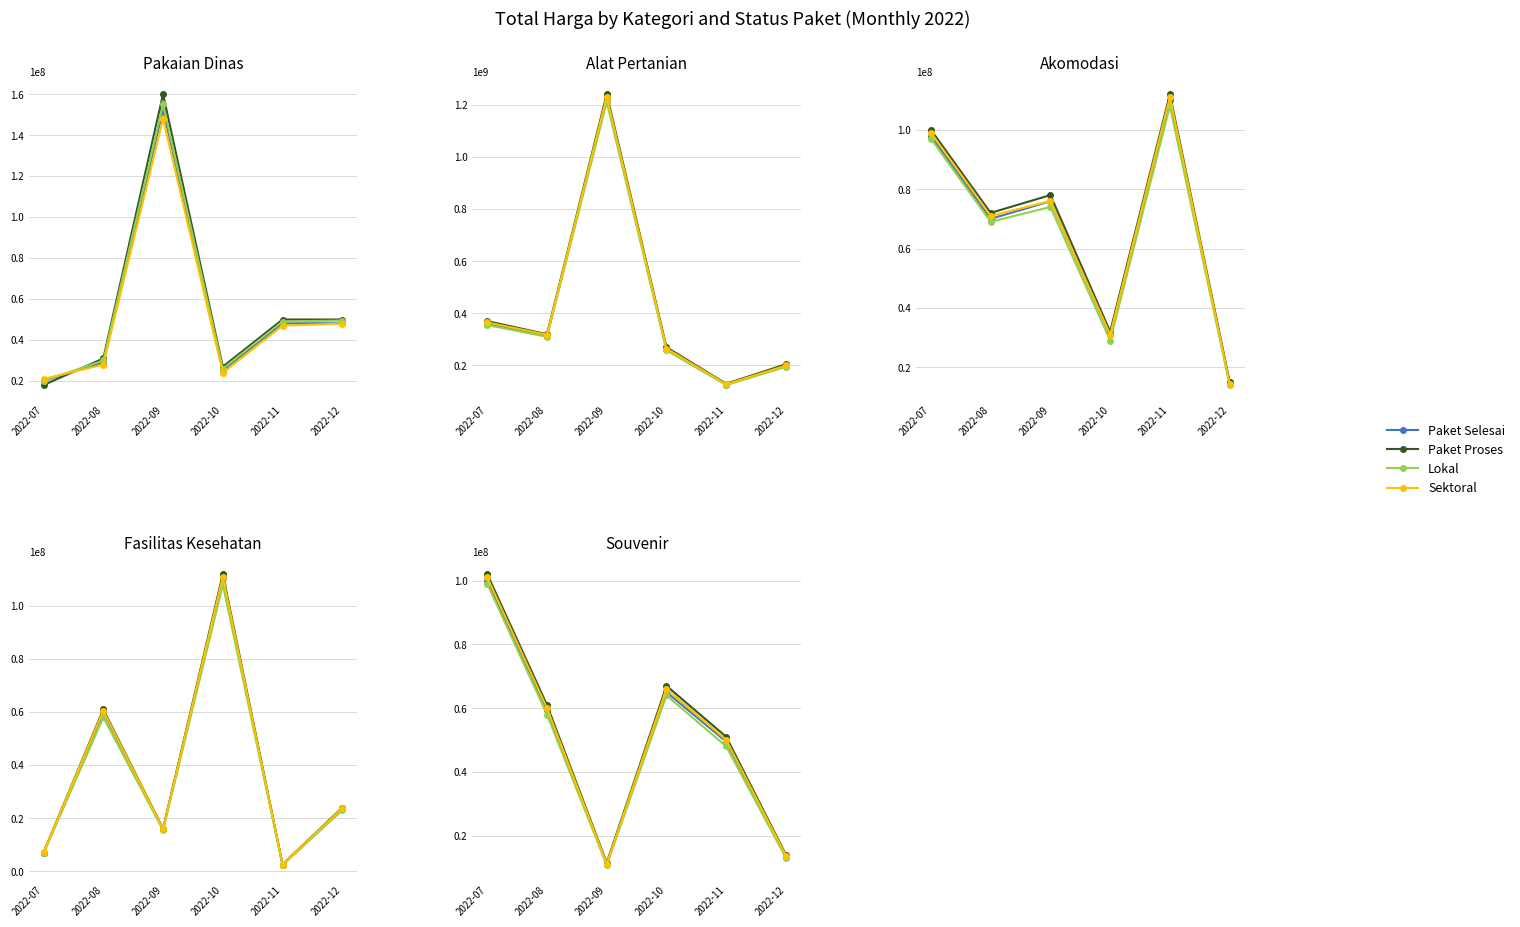

What are all the series names shown in the legend?

Paket Selesai, Paket Proses, Lokal, Sektoral